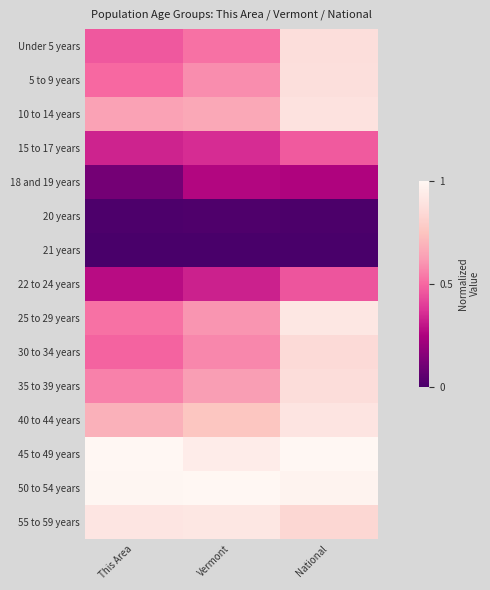

Reading left to right, what are all the values shown in this chart?

Under 5 years: This Area=0.5	Vermont=0.5	National=0.9
5 to 9 years: This Area=0.5	Vermont=0.6	National=0.9
10 to 14 years: This Area=0.6	Vermont=0.7	National=0.9
15 to 17 years: This Area=0.3	Vermont=0.4	National=0.5
18 and 19 years: This Area=0.1	Vermont=0.3	National=0.3
20 years: This Area=0.0	Vermont=0.0	National=0.0
21 years: This Area=0.0	Vermont=0.0	National=0.0
22 to 24 years: This Area=0.3	Vermont=0.3	National=0.5
25 to 29 years: This Area=0.5	Vermont=0.6	National=0.9
30 to 34 years: This Area=0.5	Vermont=0.6	National=0.9
35 to 39 years: This Area=0.6	Vermont=0.6	National=0.9
40 to 44 years: This Area=0.7	Vermont=0.8	National=0.9
45 to 49 years: This Area=1.0	Vermont=0.9	National=1.0
50 to 54 years: This Area=1.0	Vermont=1.0	National=1.0
55 to 59 years: This Area=0.9	Vermont=0.9	National=0.8